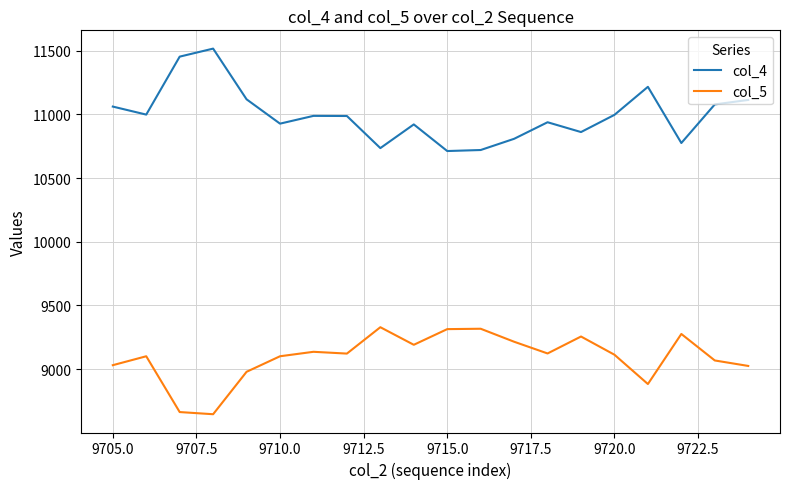

Does the chart have visible grid lines?

Yes